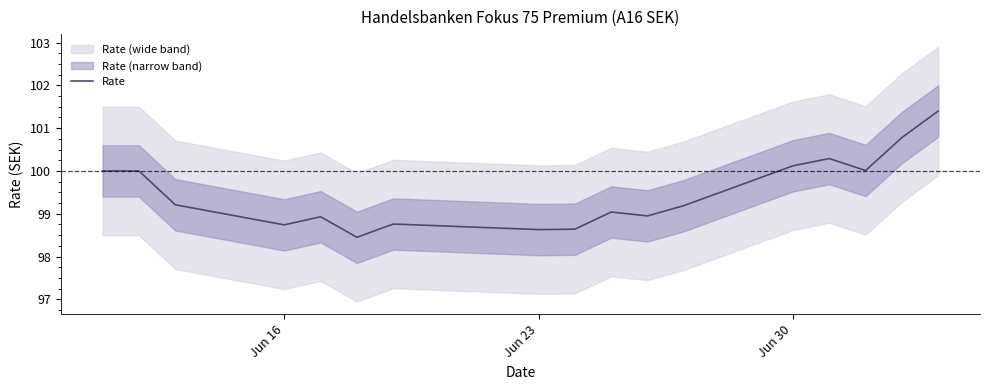

What is the highest value of the Rate series?

101.4